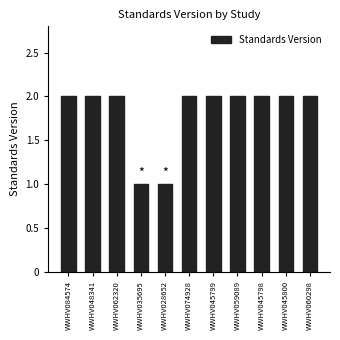

What is the change in value from WWHV035695 to WWHV045799?

+1